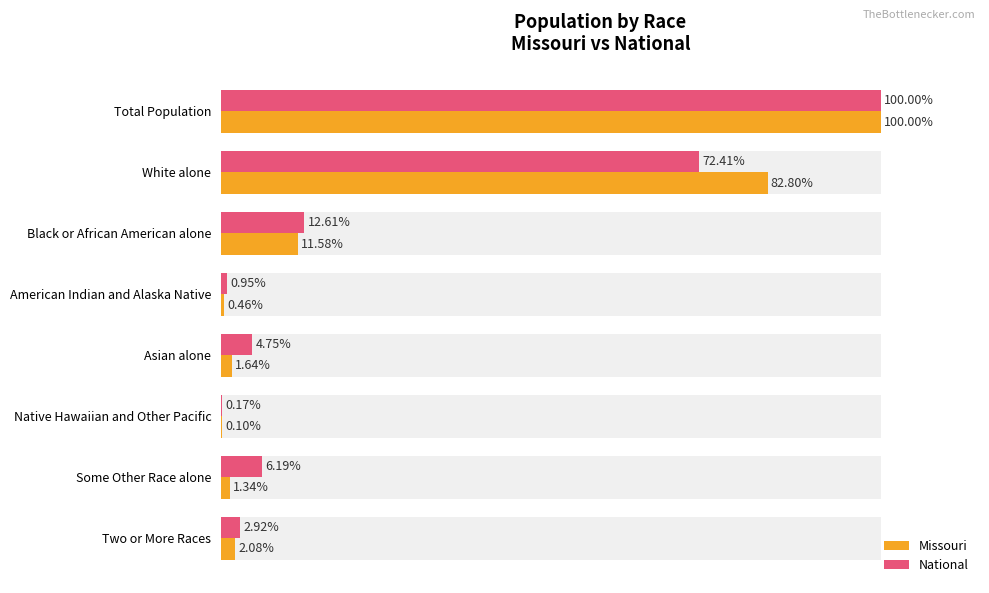

What is the minimum value for Missouri?

0.1